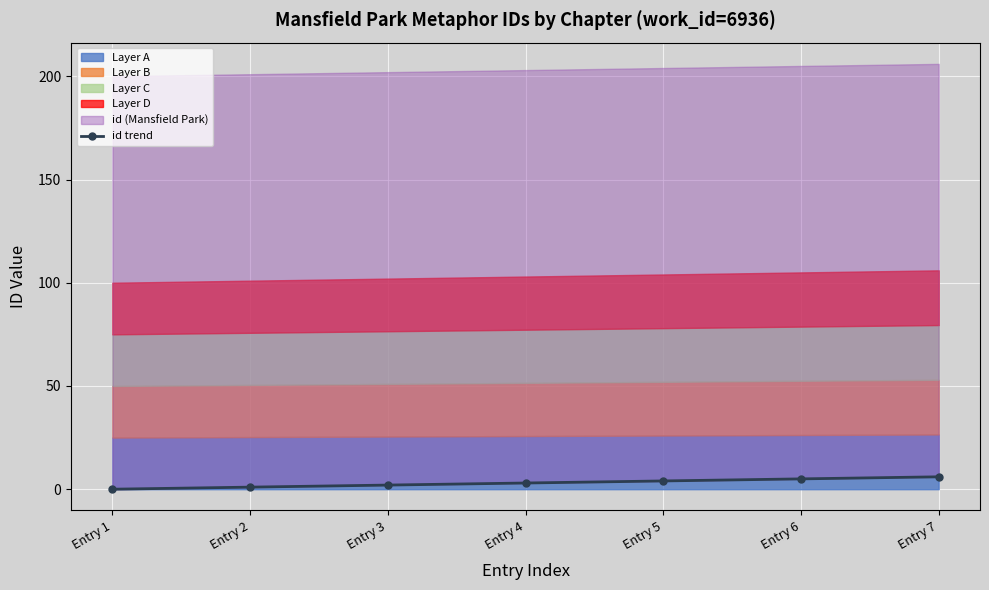

What is the sum of all values?

21